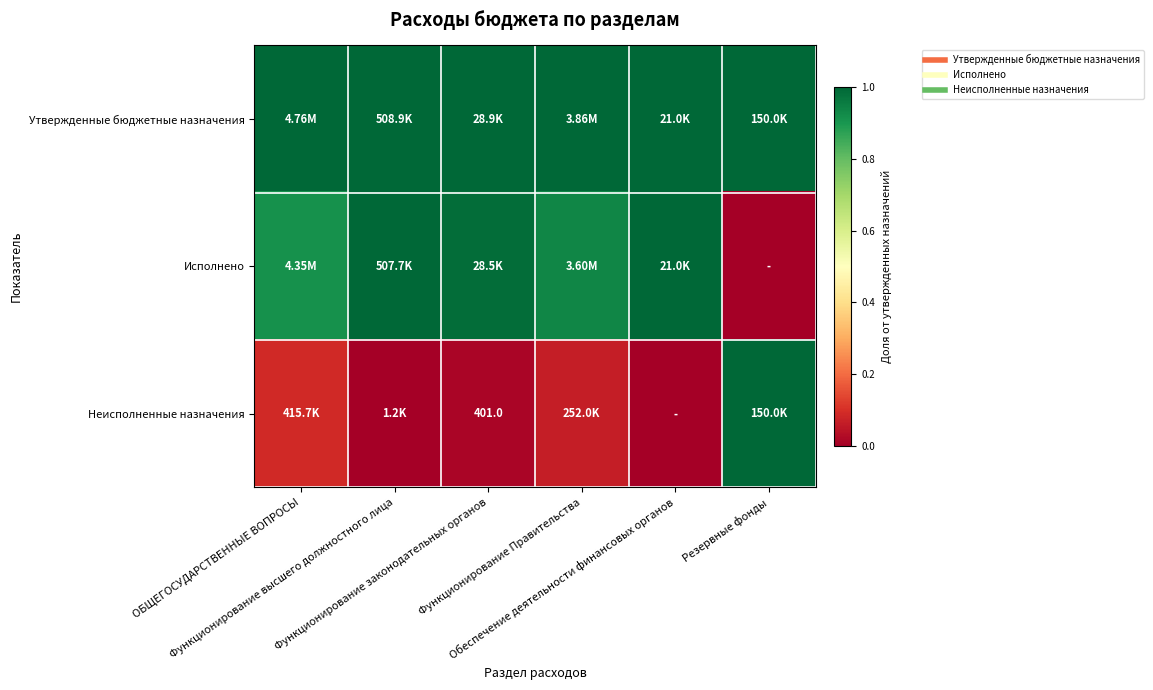

What is the maximum value shown in the chart?

1.0